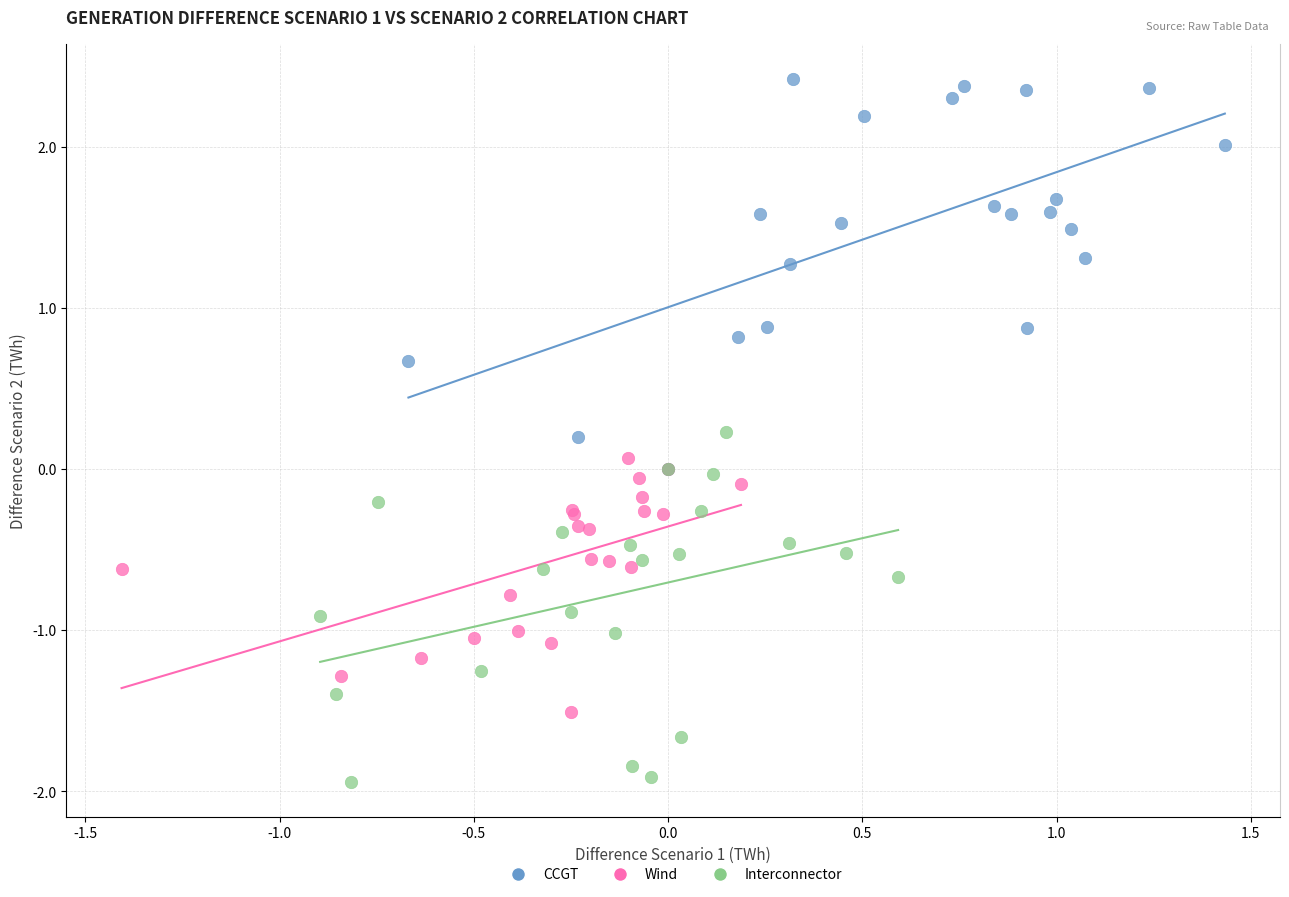

Which series has the widest spread of Y values?

CCGT